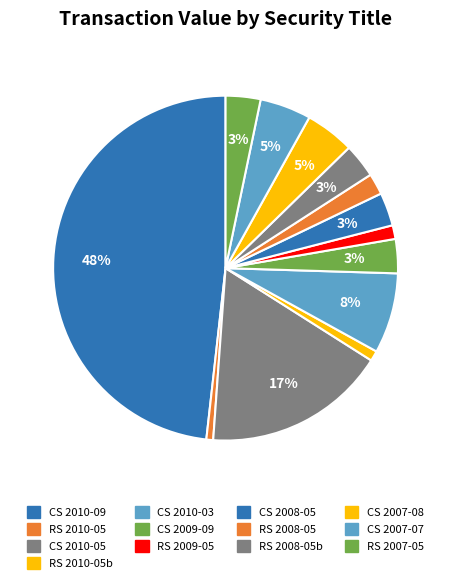

Which category has the biggest portion of the pie?

CS 2010-09